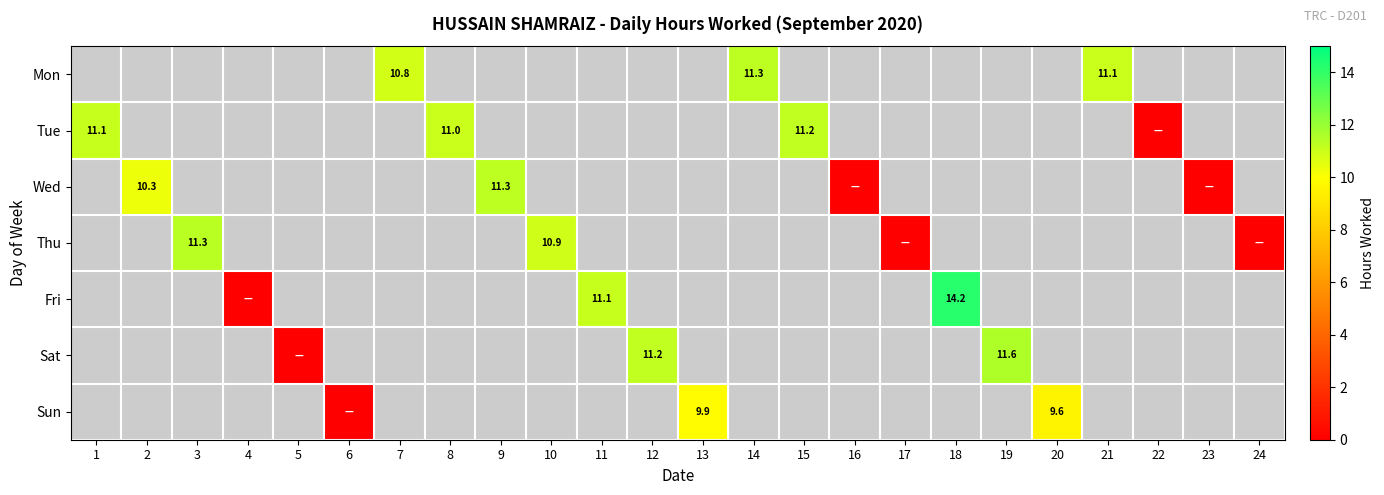

Where is Tue nearest to the value 5?

22